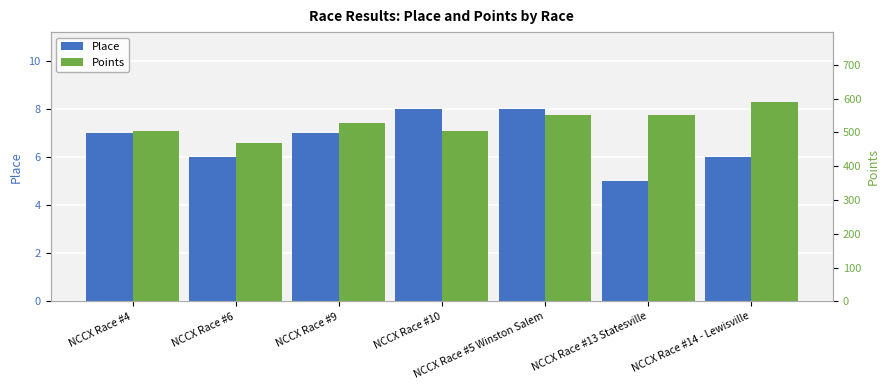

At NCCX Race #10, list the series in order from largest to smallest.

Points, Place